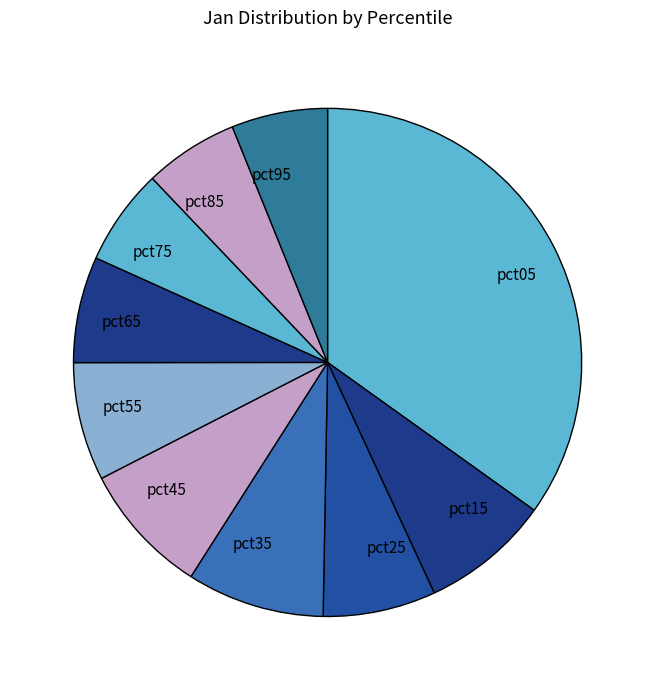

Between pct35 and pct15, which is larger?

pct35